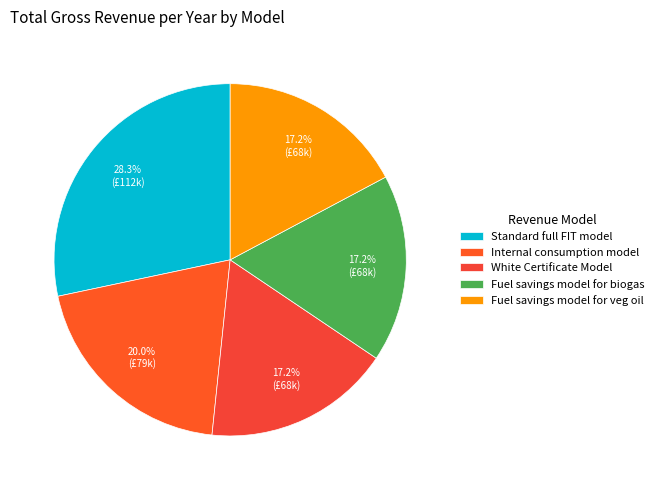

What is the ratio of the value at Fuel savings model for biogas to the value at White Certificate Model?

1.0